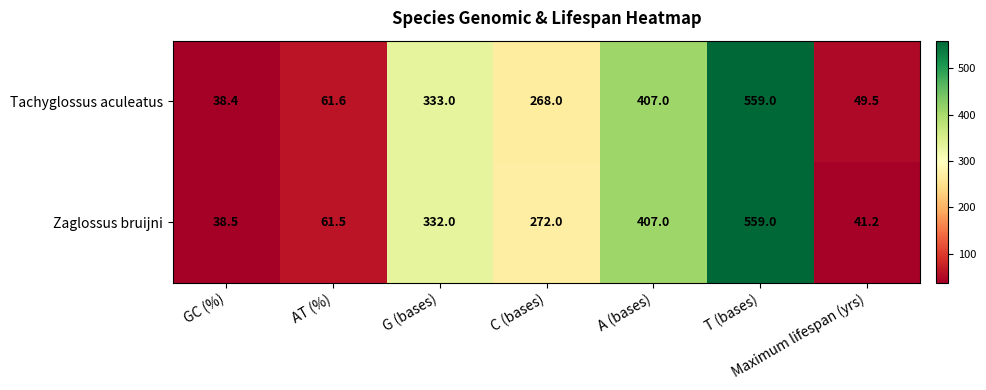

What is the difference between the second highest and second lowest values in the Tachyglossus aculeatus series?

357.5